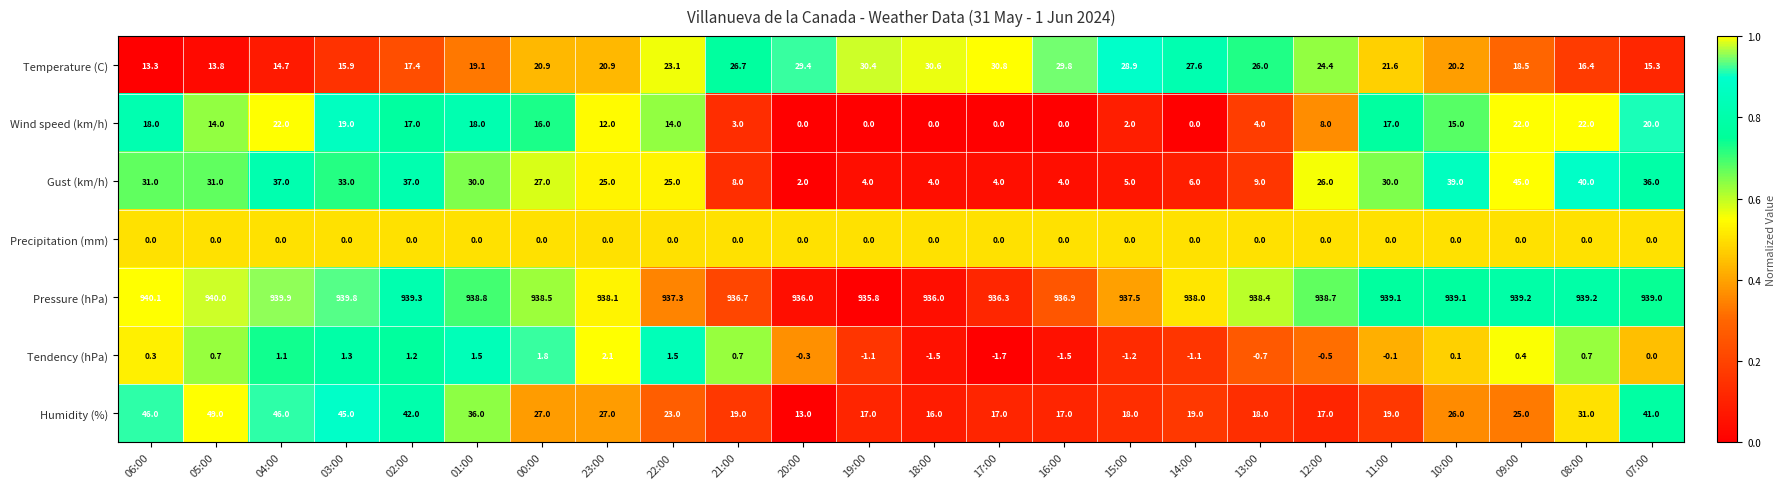

The value of Wind speed (km/h) at 04:00 is 36.0. True or false?

False